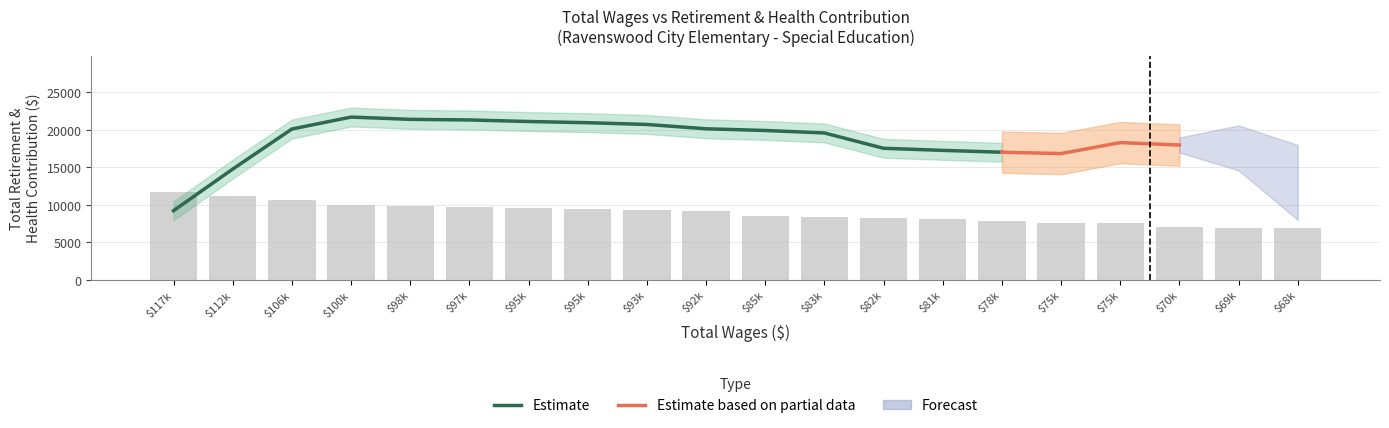

Where is the data nearest to the value 9302?

$93k